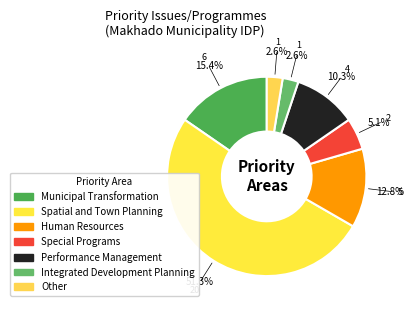

Which slice is the largest?

Spatial and Town Planning